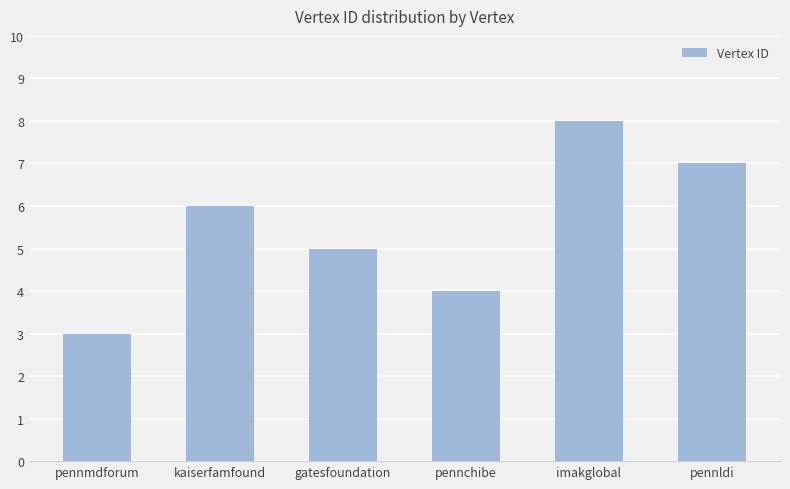

How many distinct data groups are displayed?

1